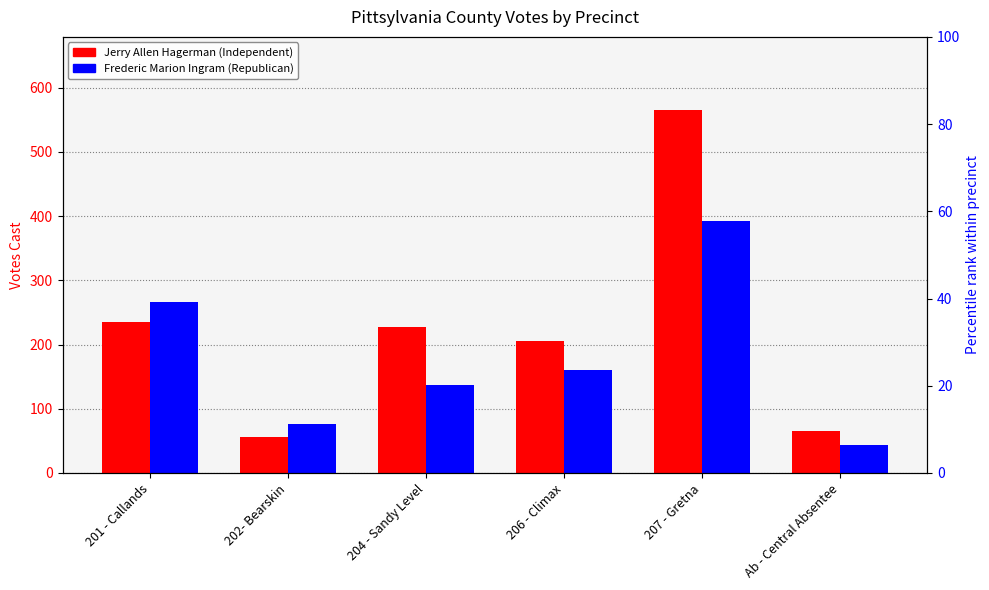

The Jerry Allen Hagerman (Independent) series shows 235 at 201 - Callands. True or false?

True